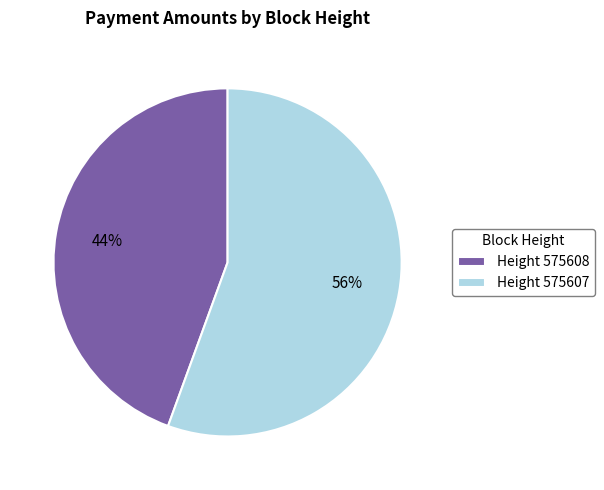

Do Height 575608 and Height 575607 together represent more than half of the pie?

Yes